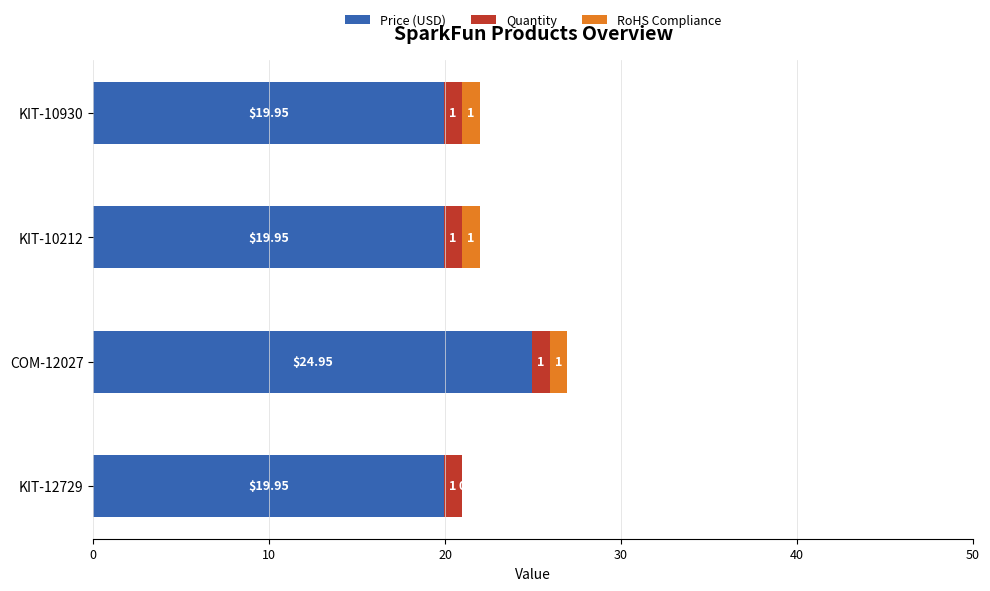

What is the average value of the Price (USD) series?

21.2